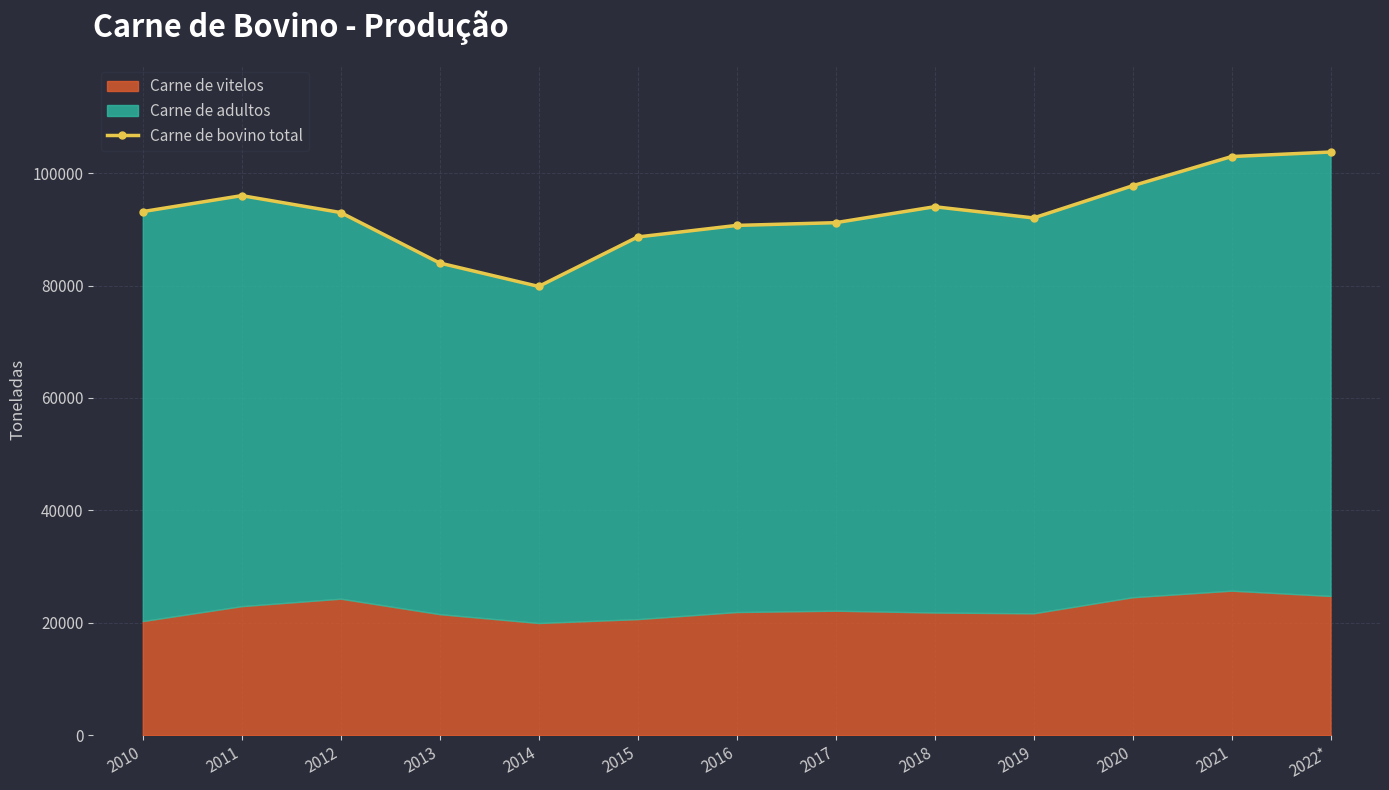

List the labels in order of value, largest first.

2022*, 2021, 2020, 2011, 2018, 2010, 2012, 2019, 2017, 2016, 2015, 2013, 2014